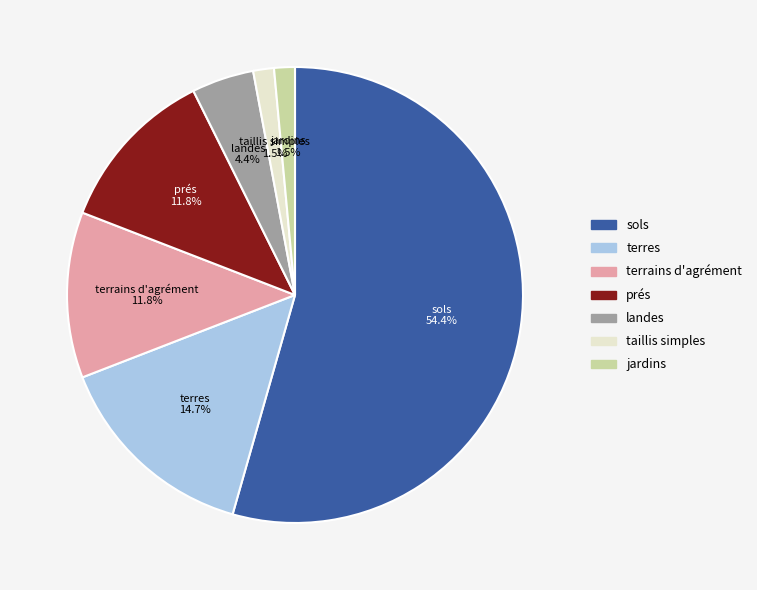

Which has a higher value, prés or terres?

terres